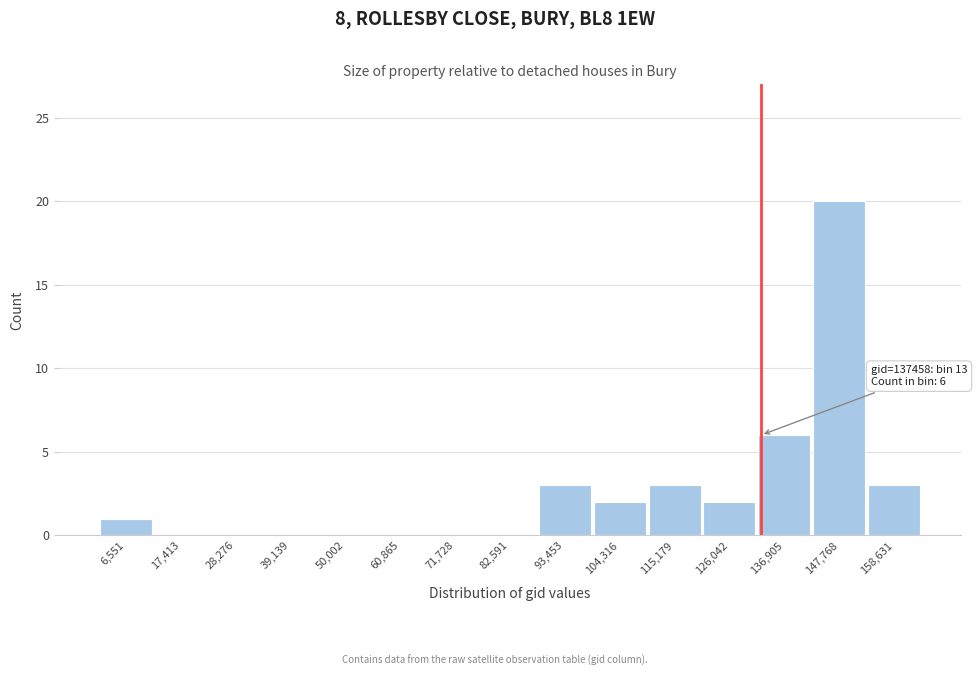

Reading left to right, transcribe all the data shown in this chart.

6,551=1	17,413=0	28,276=0	39,139=0	50,002=0	60,865=0	71,728=0	82,591=0	93,453=3	104,316=2	115,179=3	126,042=2	136,905=6	147,768=20	158,631=3